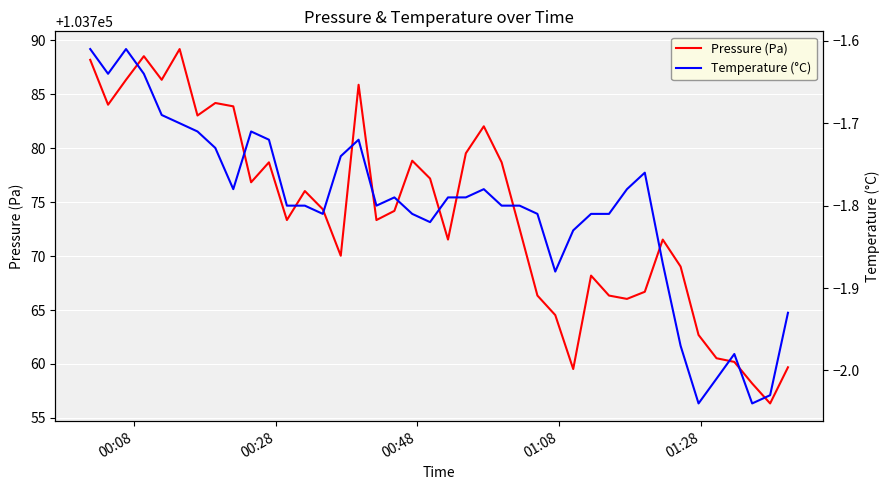

What are all the series names shown in the legend?

Pressure (Pa), Temperature (°C)